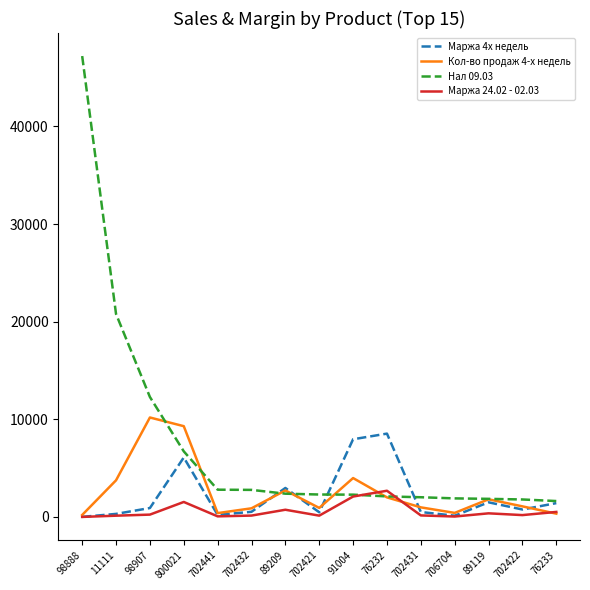

Which series has the largest total across all categories?

Нал 09.03